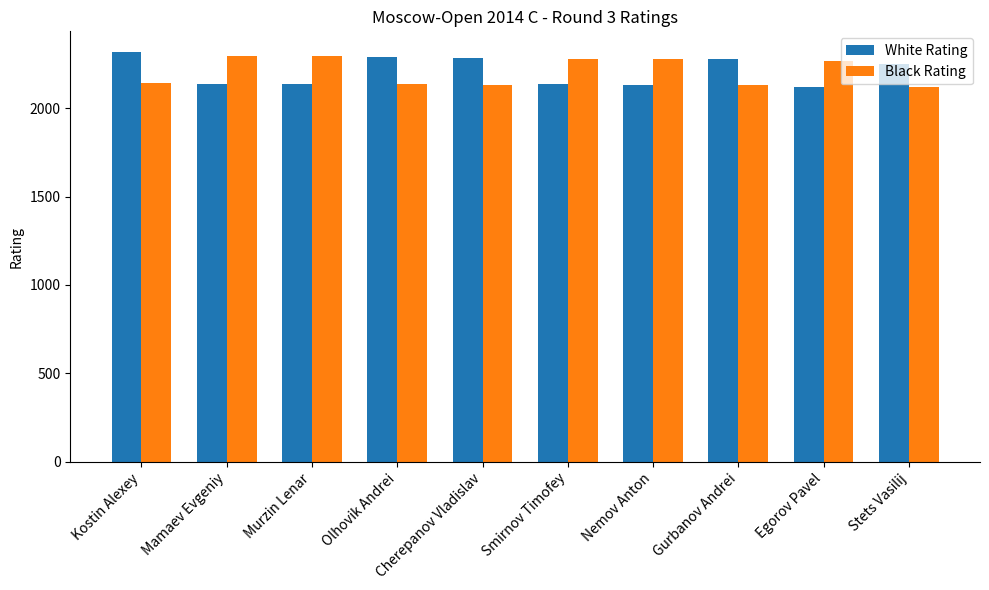

At which label does Black Rating first exceed 2268?

Mamaev Evgeniy